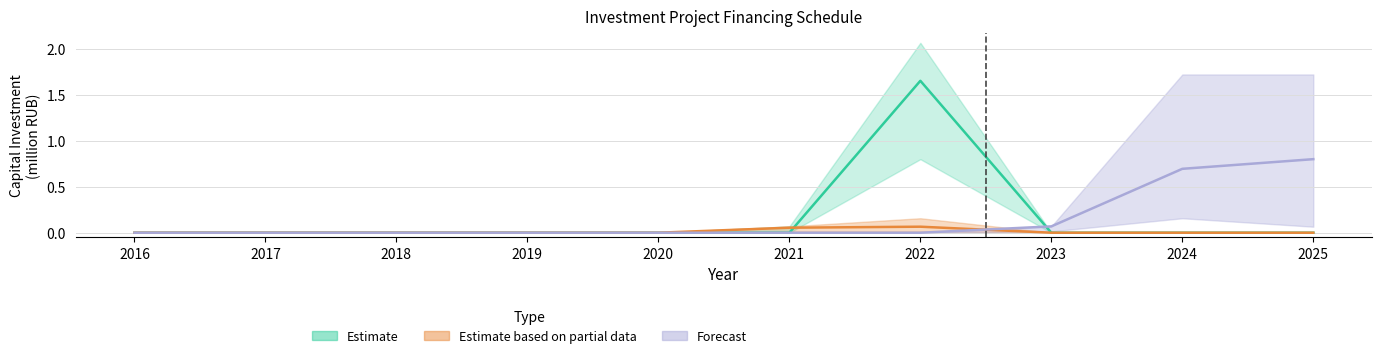

Reading left to right, list all the values displayed in this chart.

Estimate: 2016=0.0	2017=0.0	2018=0.0	2019=0.0	2020=0.0	2021=0.0	2022=1.7	2023=0.0	2024=0.0	2025=0.0
Estimate based on partial data: 2016=0.0	2017=0.0	2018=0.0	2019=0.0	2020=0.0	2021=0.1	2022=0.1	2023=0.0	2024=0.0	2025=0.0
Forecast: 2016=0.0	2017=0.0	2018=0.0	2019=0.0	2020=0.0	2021=0.0	2022=0.0	2023=0.1	2024=0.7	2025=0.8